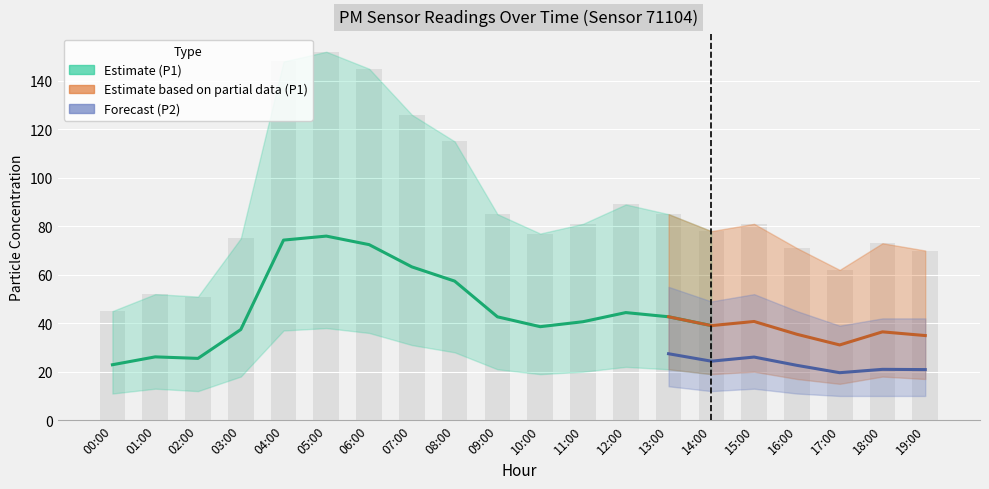

True or false: the data shows 77 at 10:00.

True